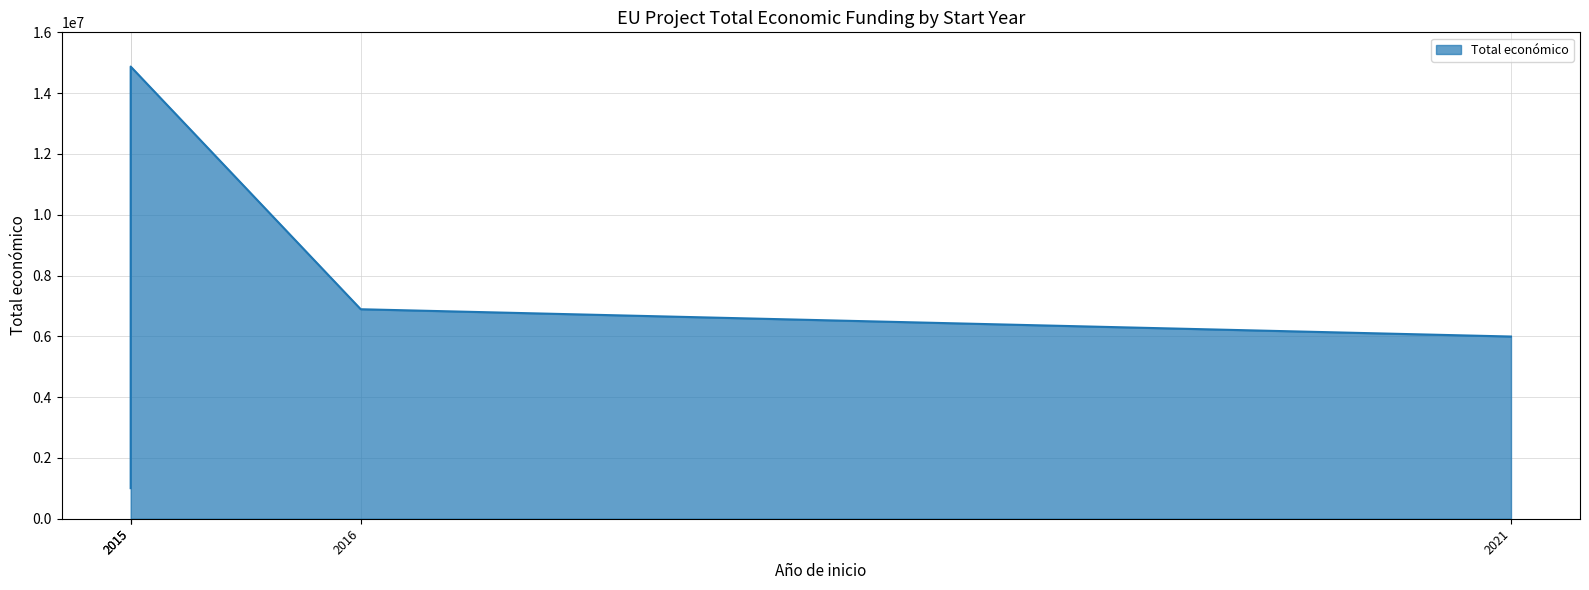

Count the number of values greater than 6891265.

1